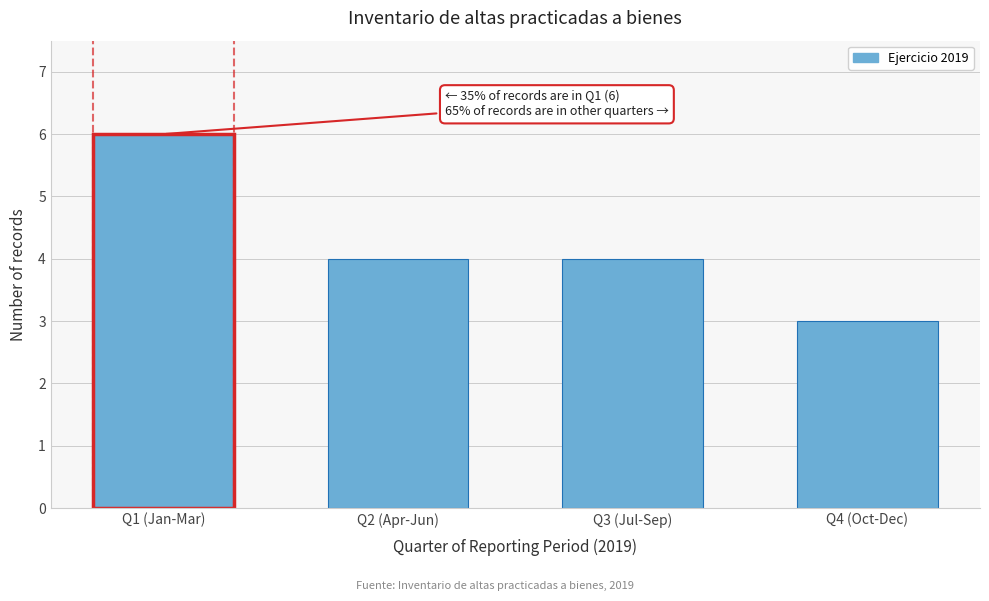

Reading left to right, list all the values displayed in this chart.

6	4	4	3